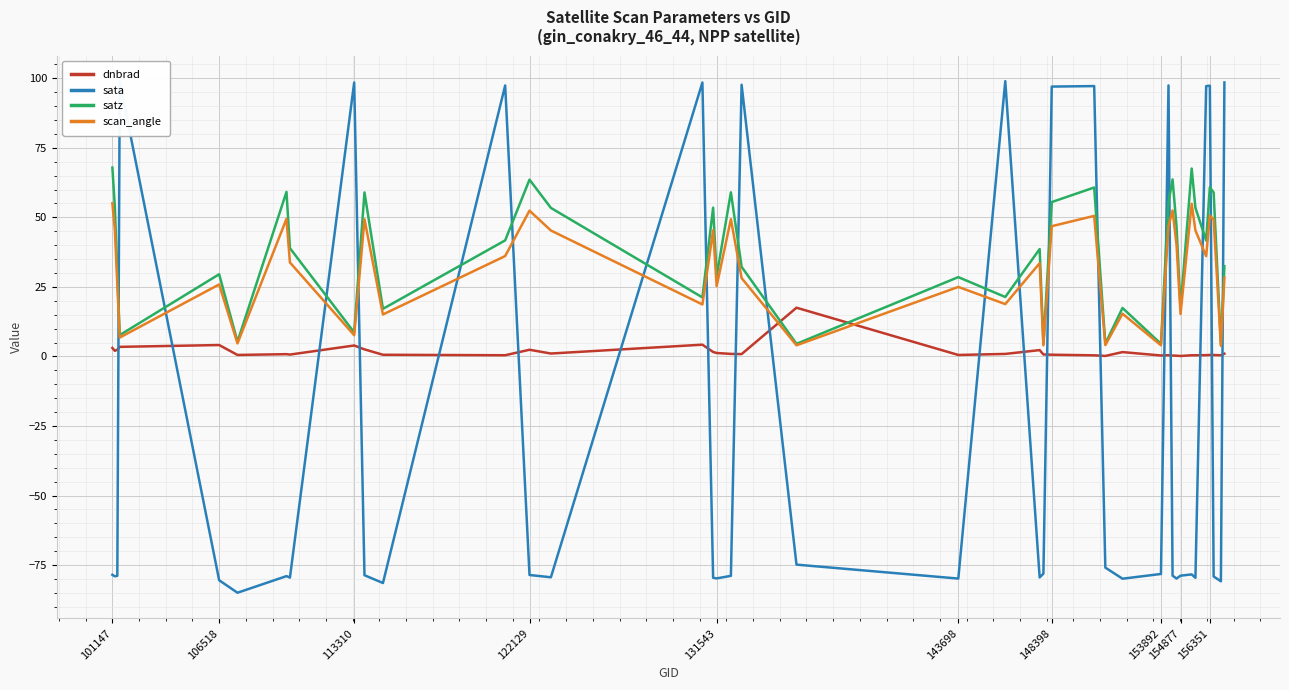

Which series has the widest spread of values?

sata